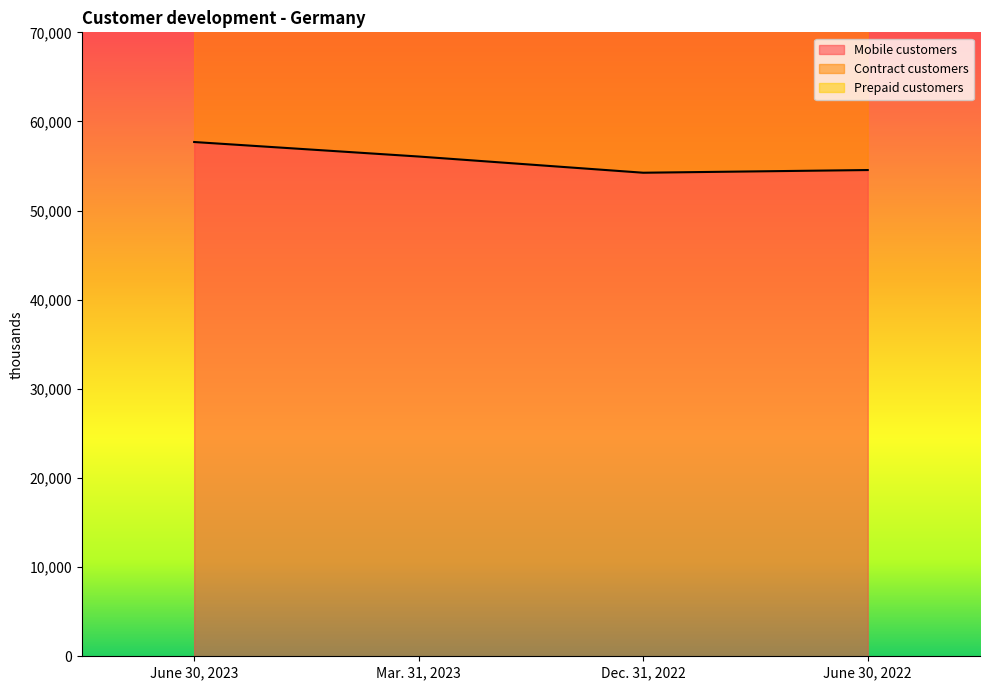

Does the chart display data point markers on the line(s)?

No